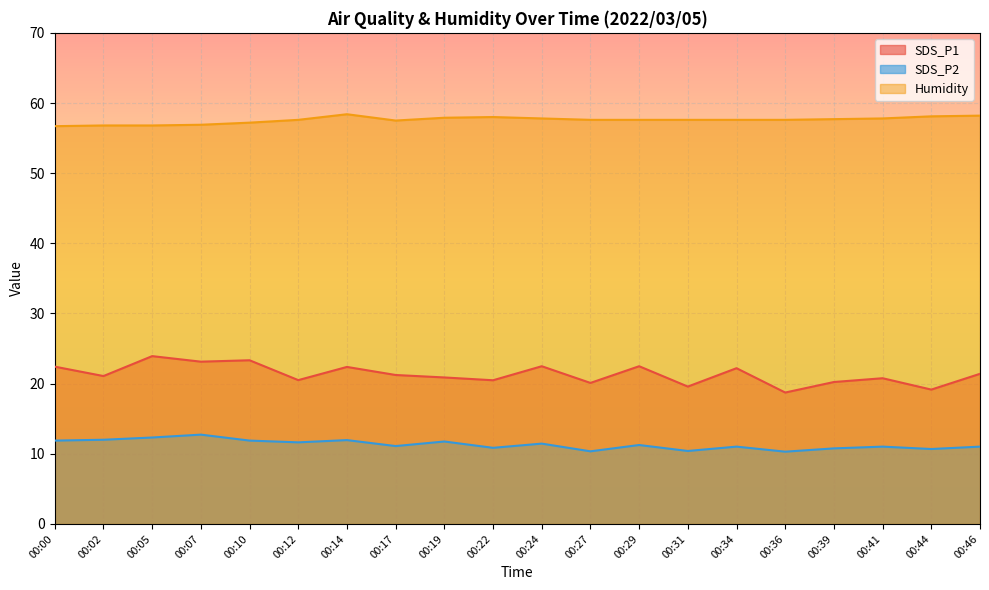

How many values in the Humidity series are below 57?

4